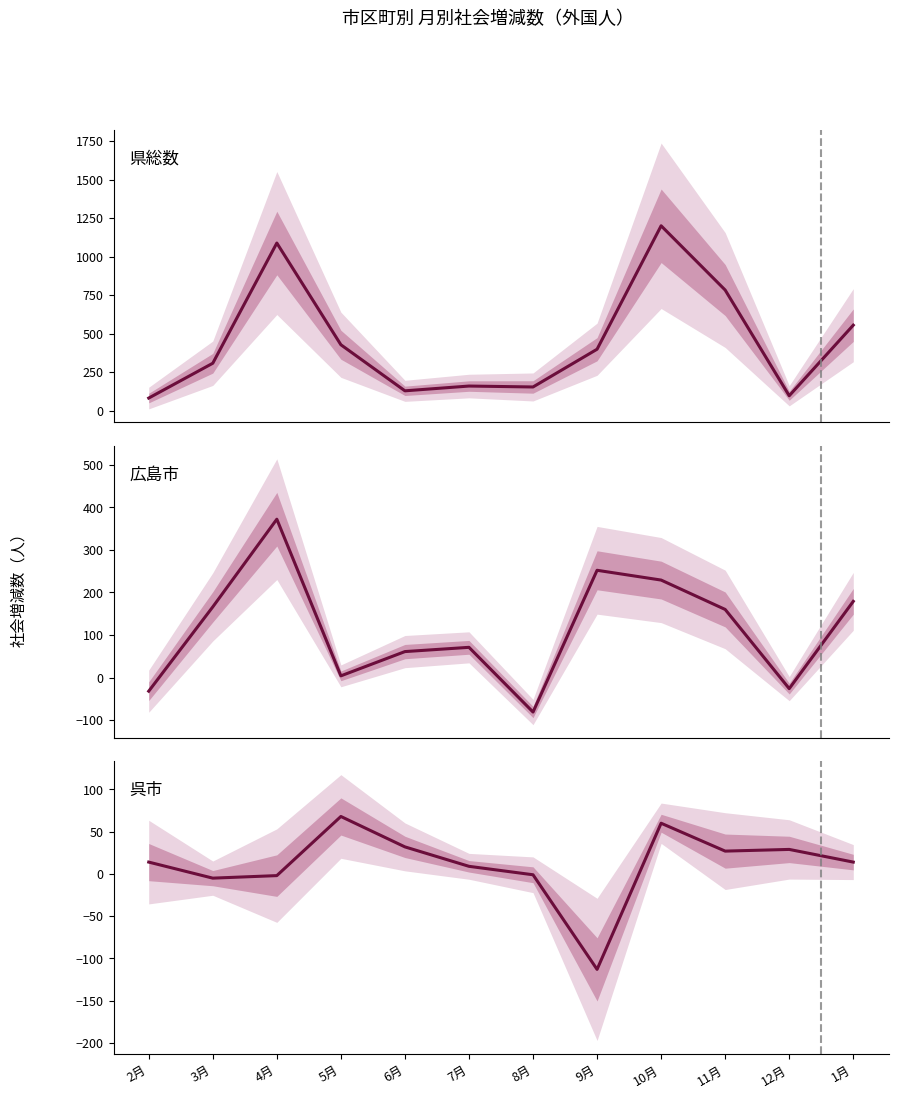

What is the value of the 広島市 point at the 1st from the left?

-32